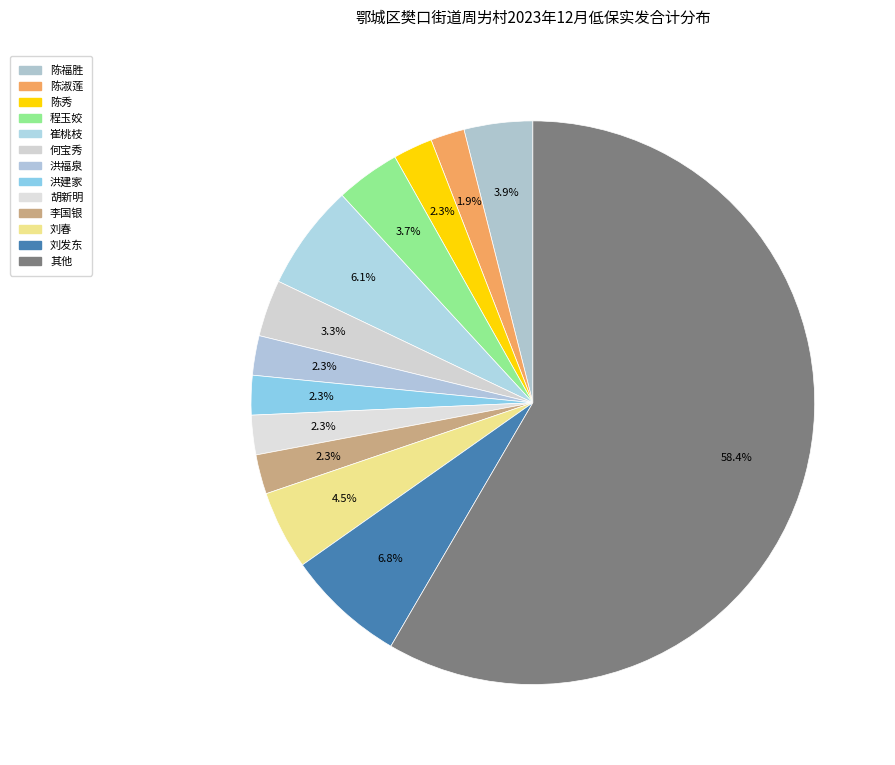

How many slices are in this pie chart?

13